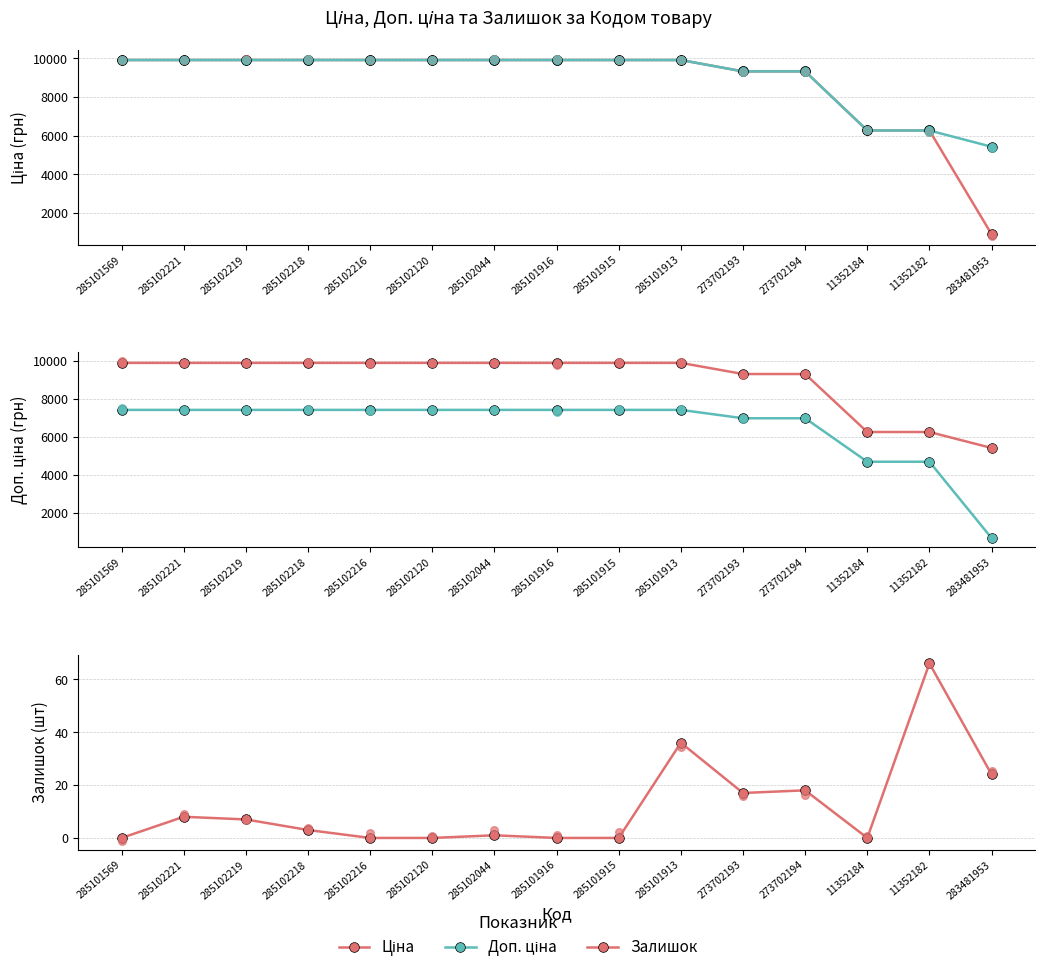

Which series has the widest spread of Y values?

Ціна